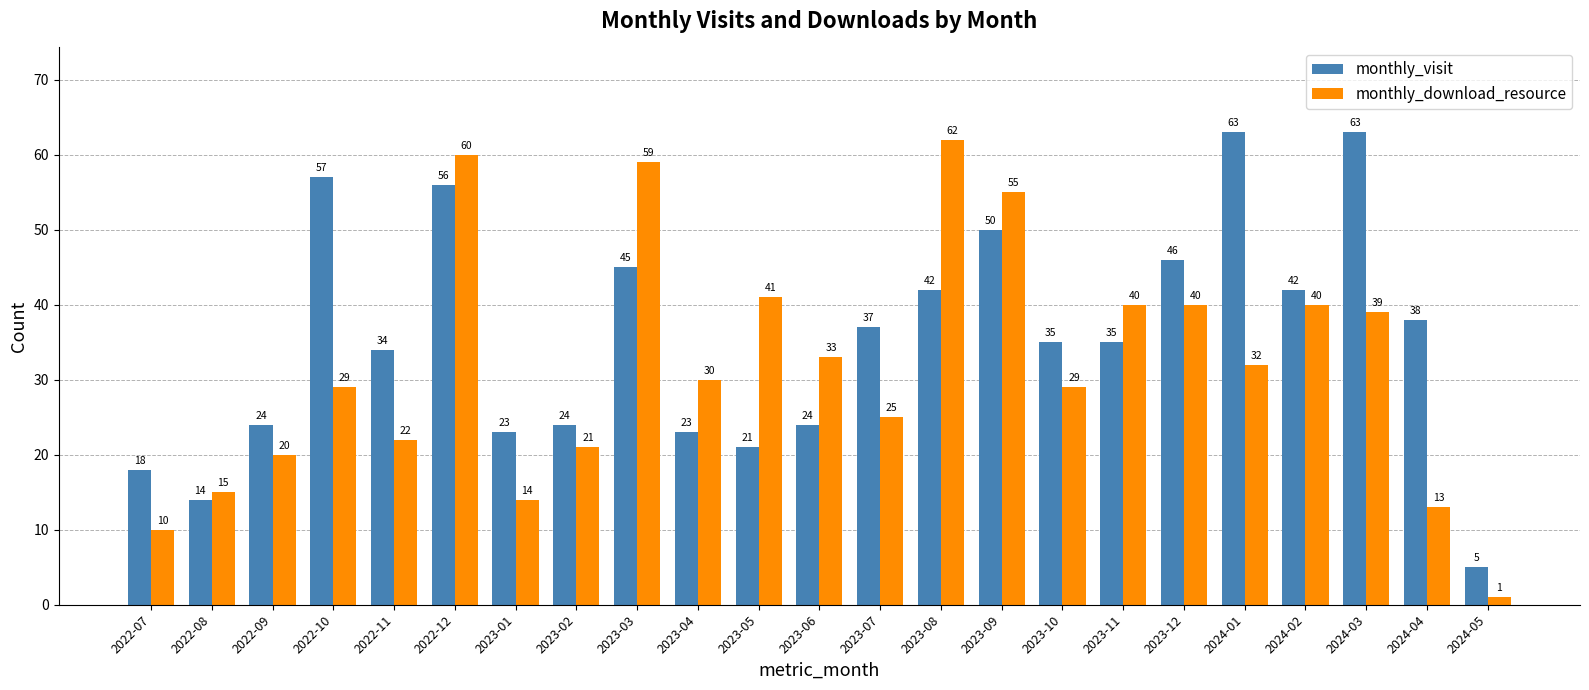

The monthly_visit series shows 34 at 2022-11. True or false?

True